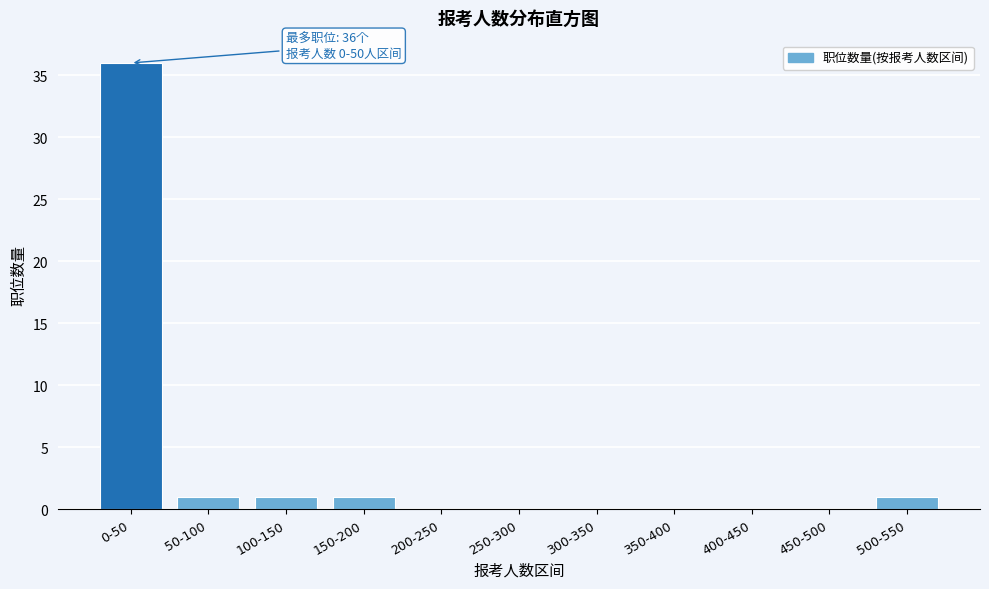

Reading left to right, what are all the values shown in this chart?

0-50=36	50-100=1	100-150=1	150-200=1	200-250=0	250-300=0	300-350=0	350-400=0	400-450=0	450-500=0	500-550=1